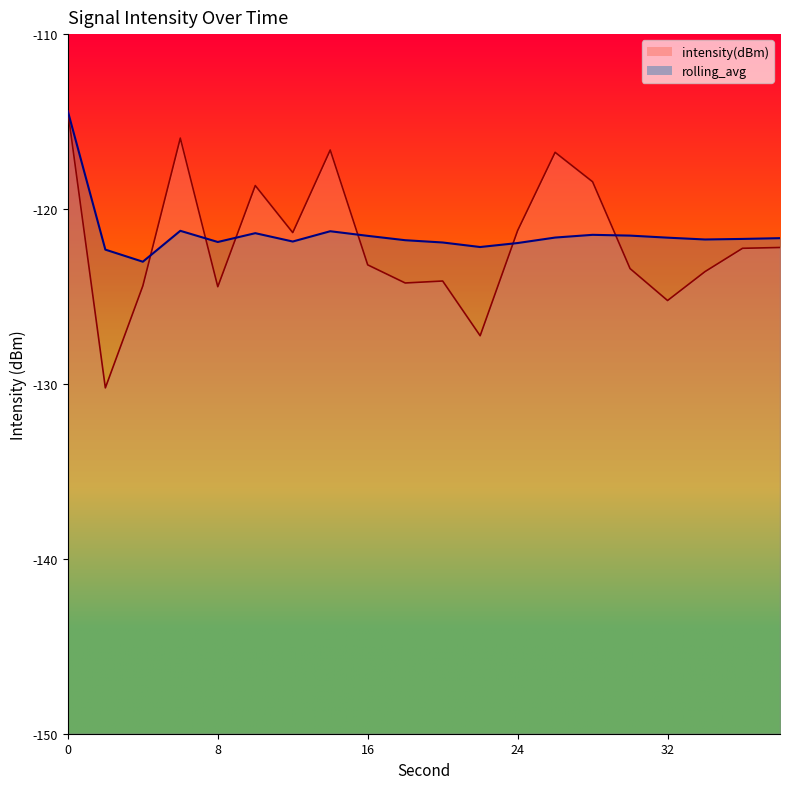

List the series in order of their peak value, highest first.

intensity(dBm), rolling_avg